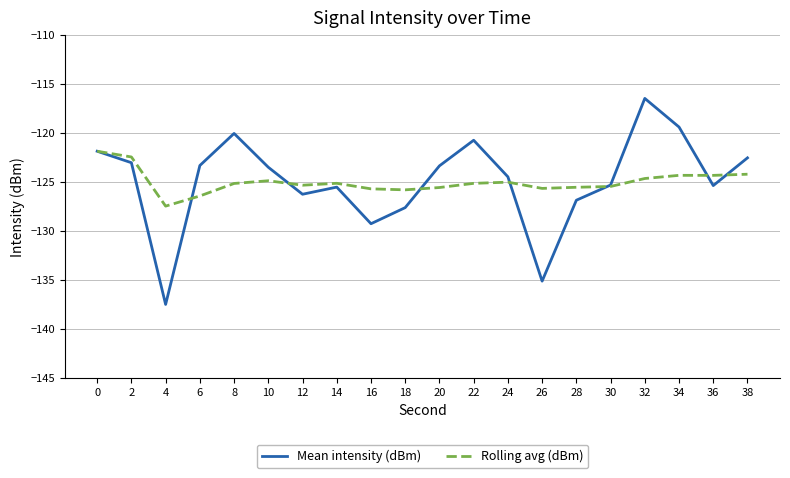

Rank the series by their maximum value, from highest to lowest.

Mean intensity (dBm), Rolling avg (dBm)